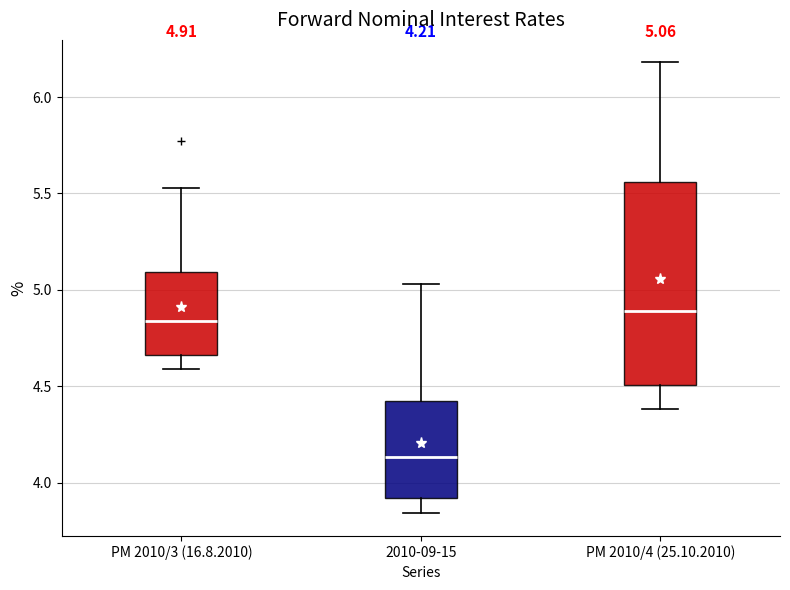

Which box is the tallest, from its lower edge to its upper edge?

PM 2010/4 (25.10.2010)